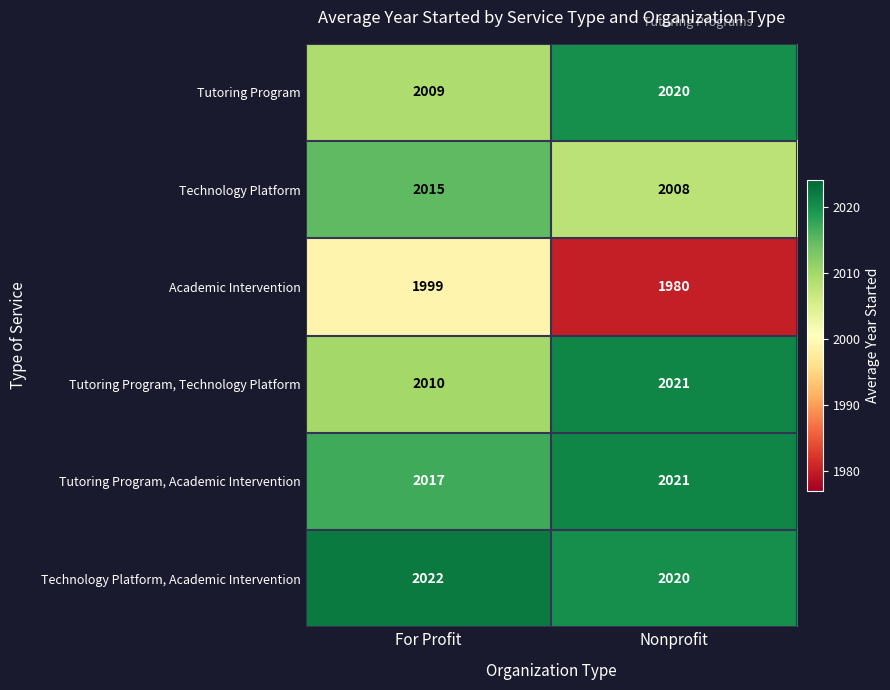

Where is Academic Intervention nearest to the value 1989?

Nonprofit